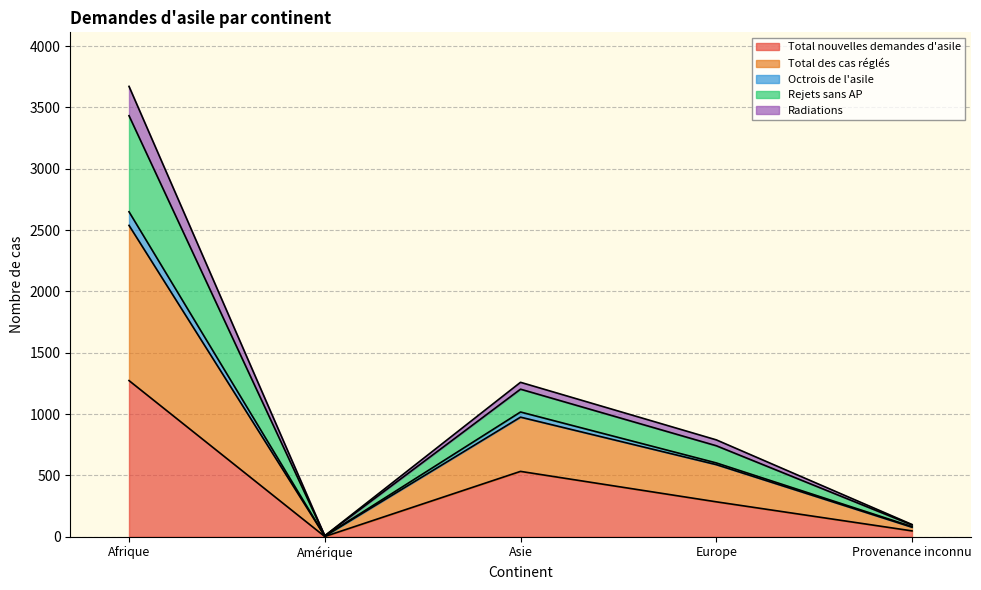

What position from the left is Provenance inconnu?

5